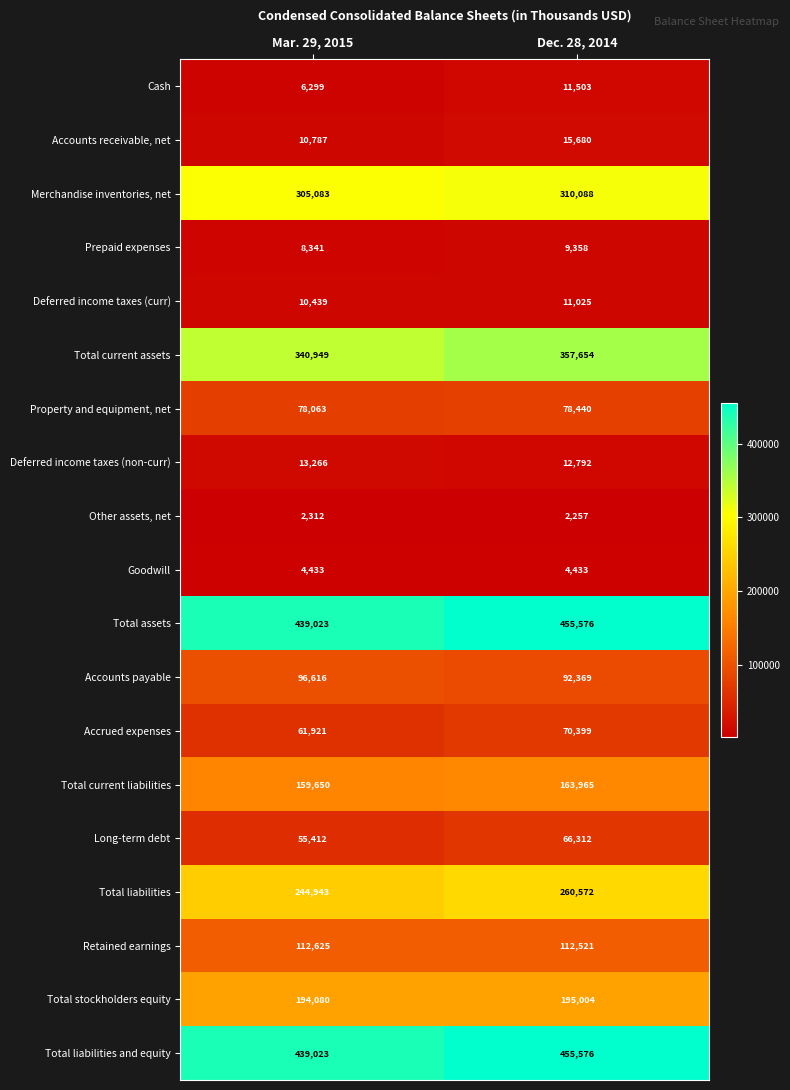

True or false: Accounts payable has a value of 92369 at Dec. 28, 2014.

True